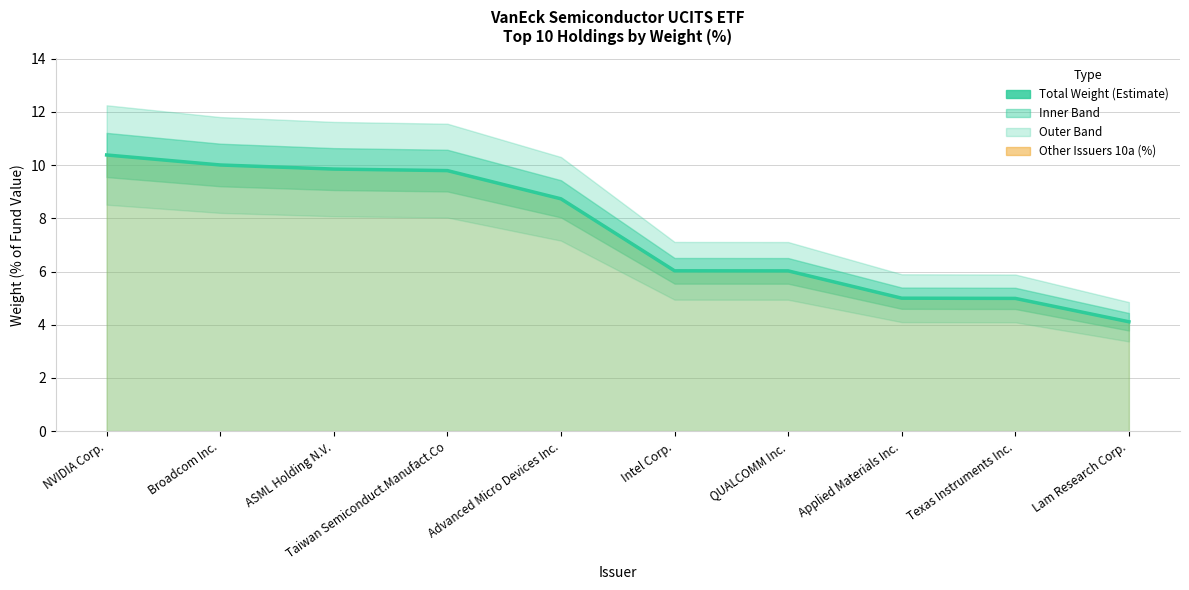

At which label is Other Issuers 10a line closest to 7?

Intel Corp.